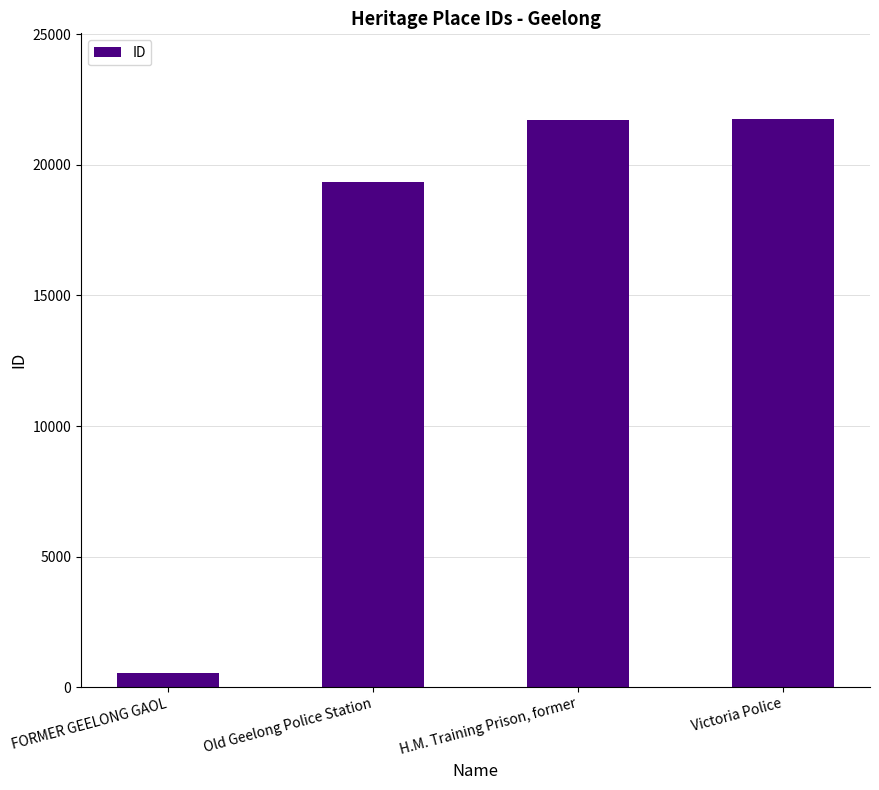

Where is the data nearest to the value 11157?

Old Geelong Police Station